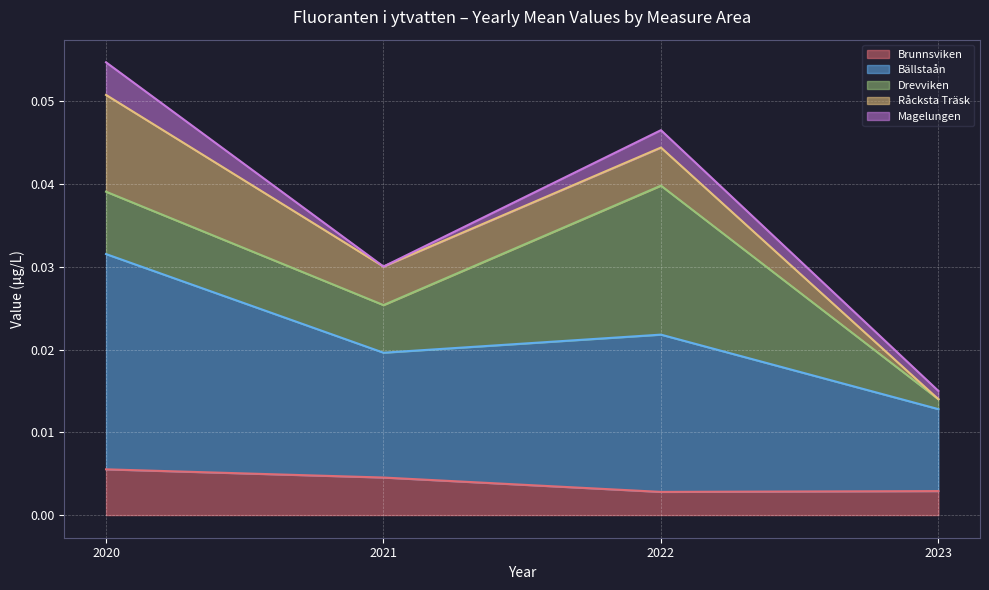

Where is the first local maximum for Bällstaån?

2022